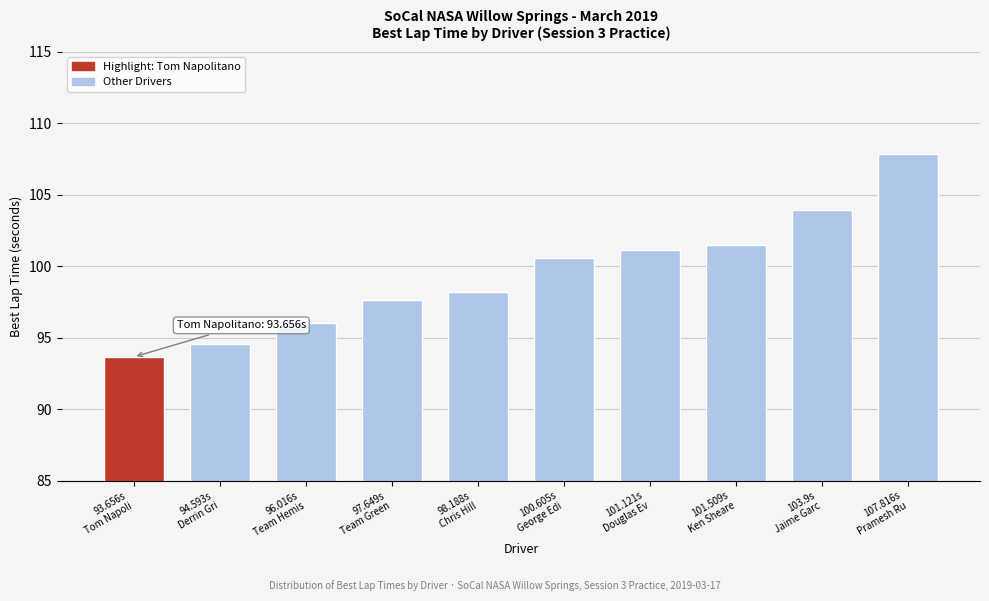

What value does the data have at 101.121s
Douglas Ev?

101.1